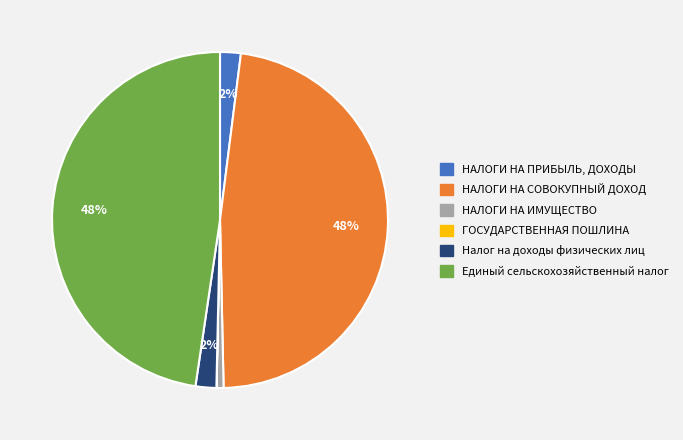

Is it true that НАЛОГИ НА ПРИБЫЛЬ, ДОХОДЫ is 2% of the pie?

True